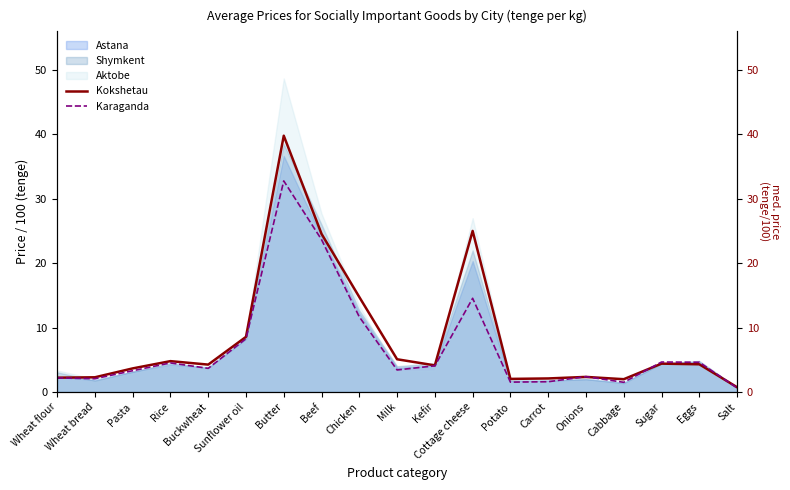

The value of Karaganda at Chicken is 11.7. True or false?

True